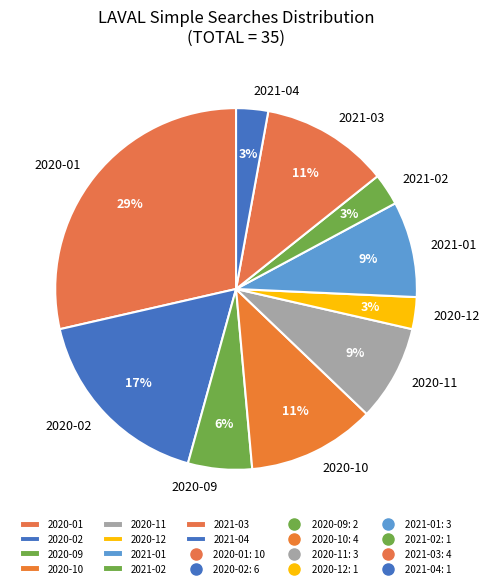

To the nearest percent, what percentage of the pie is 2020-10?

11%